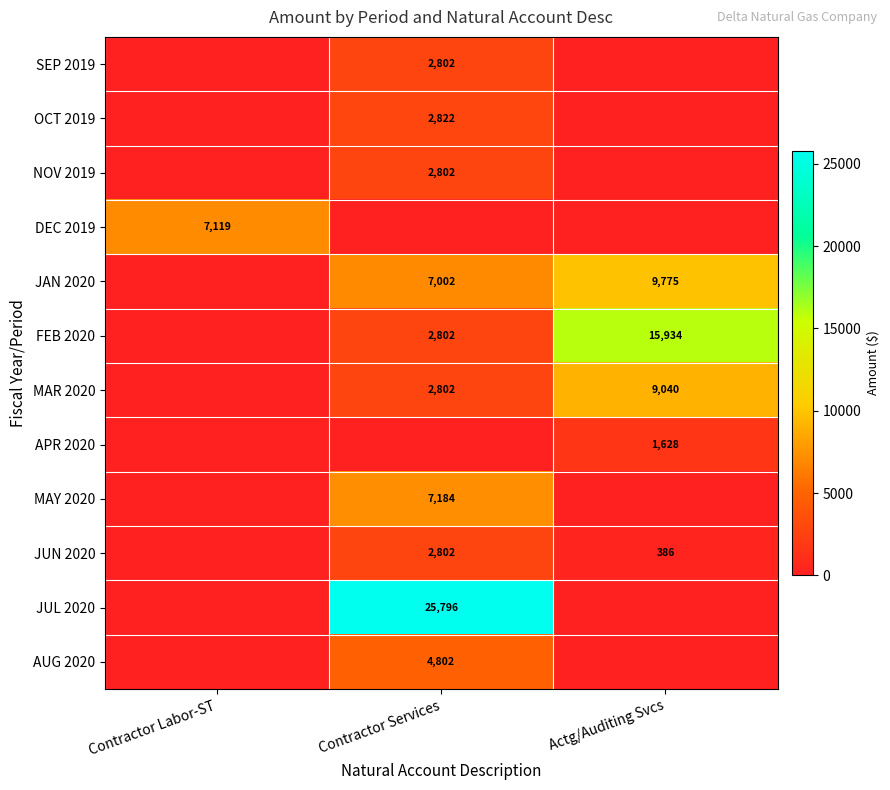

What is the difference between the JAN 2020 values at Actg/Auditing Svcs and Contractor Services?

2773